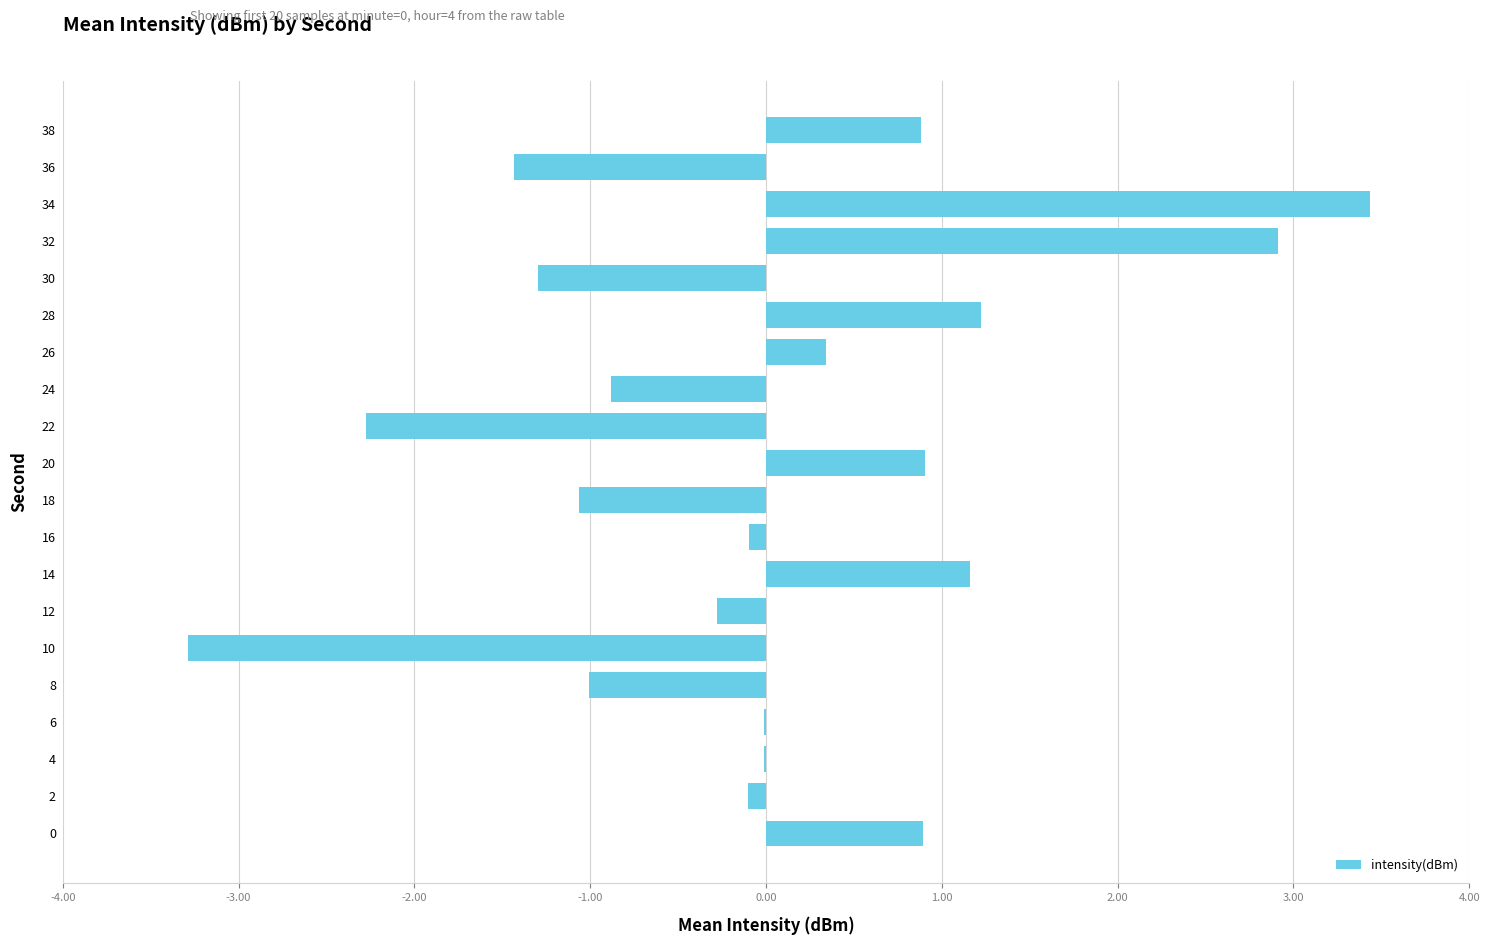

What is the maximum value shown in the chart?

3.4